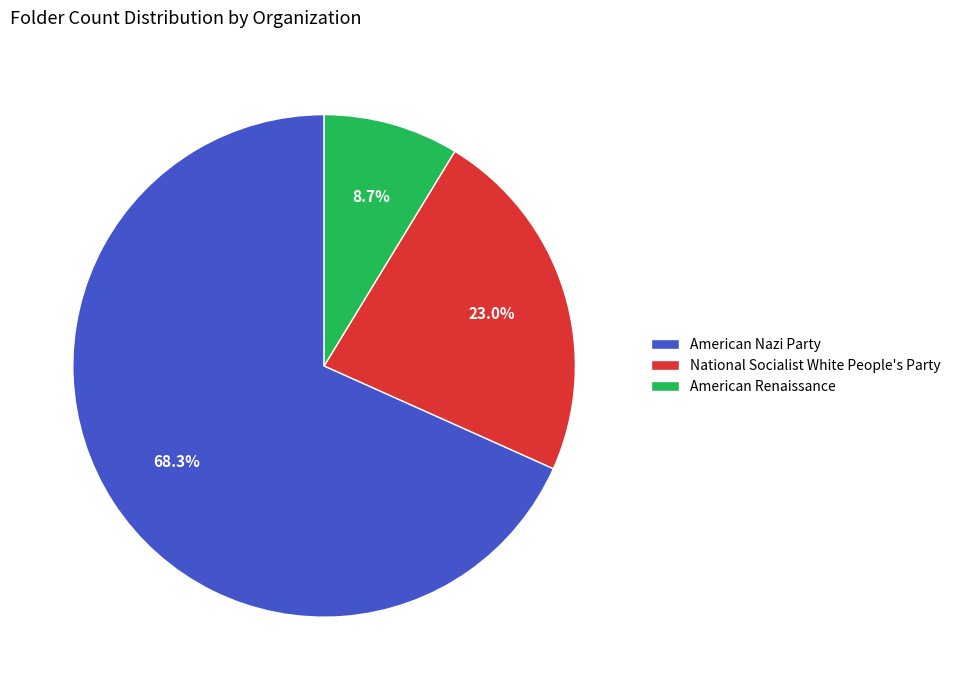

The American Renaissance slice represents 9% of the pie. True or false?

True